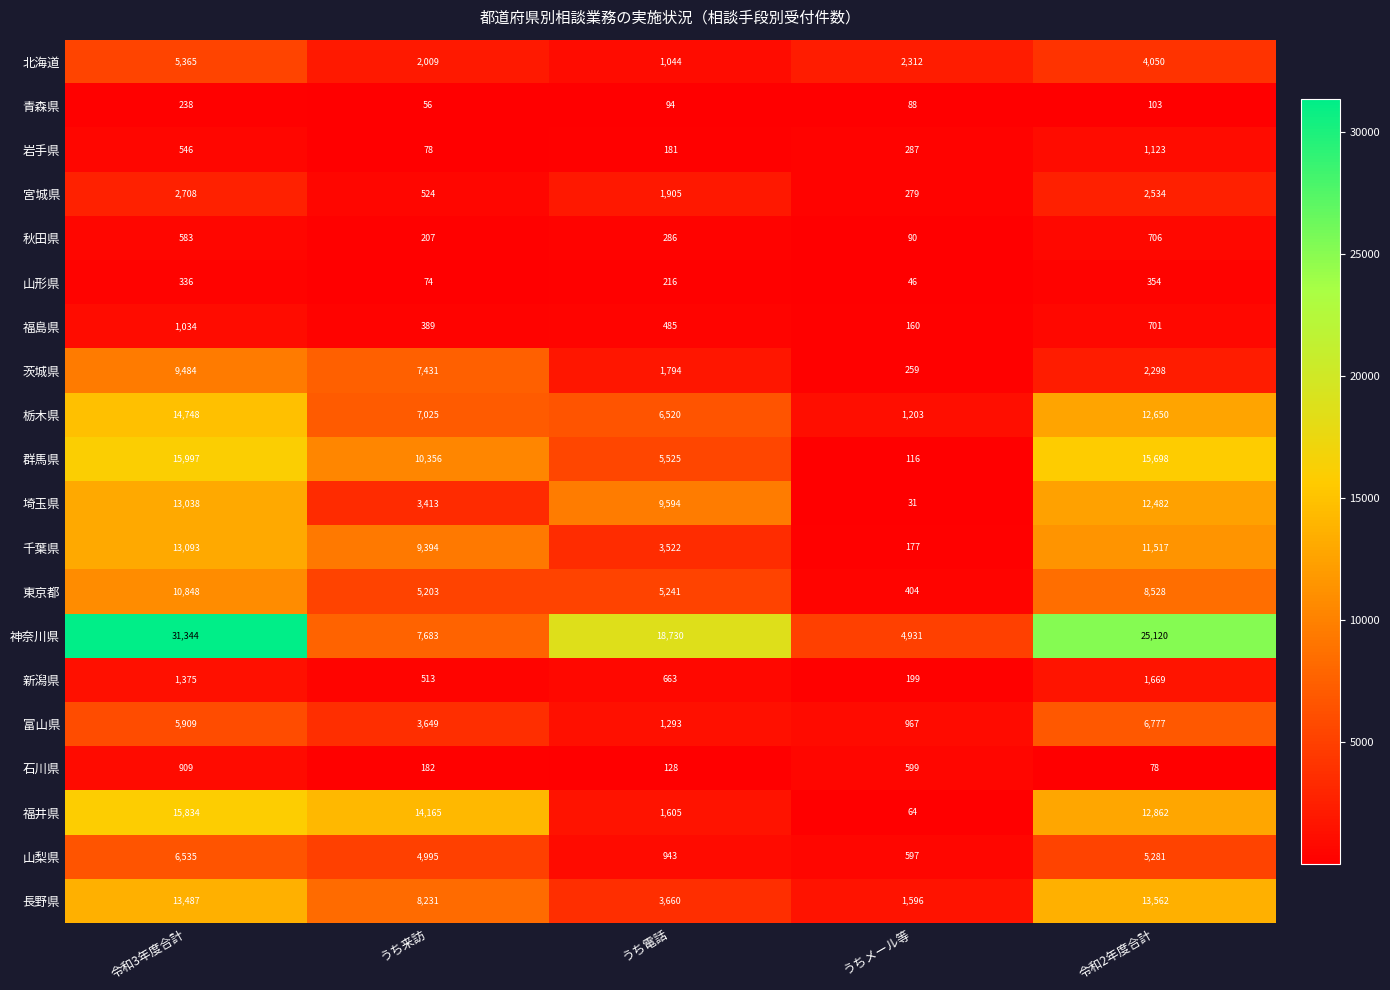

True or false: 石川県 has a value of 93 at うち来訪.

False